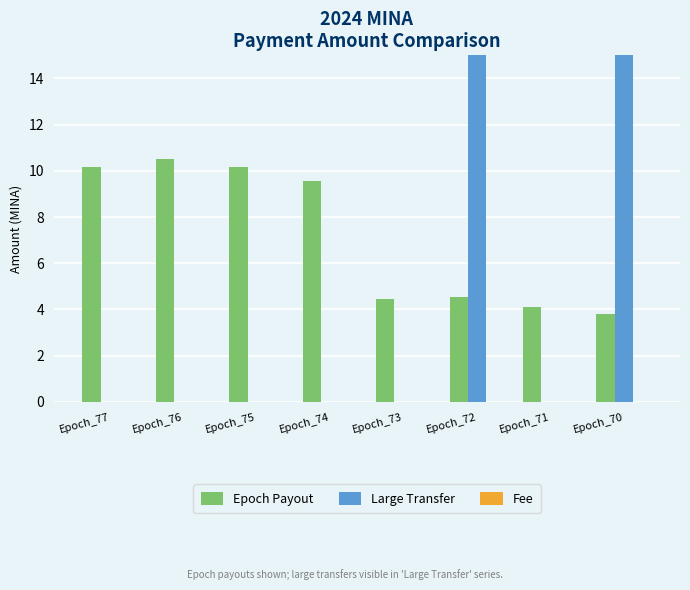

Which category has the lowest value in the Large Transfer series?

Epoch_77